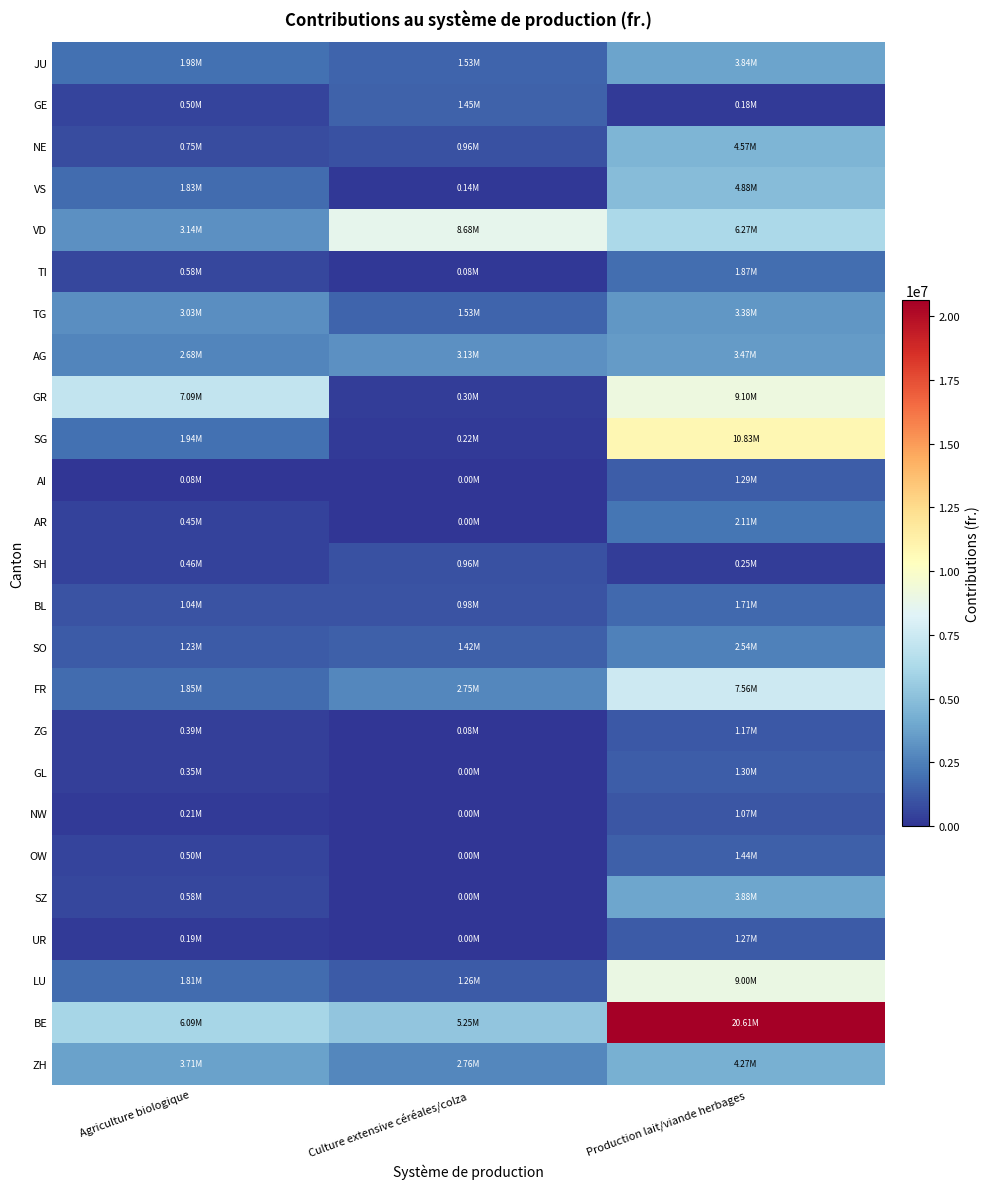

What is the total value across all series at Production lait/viande herbages?

107865685